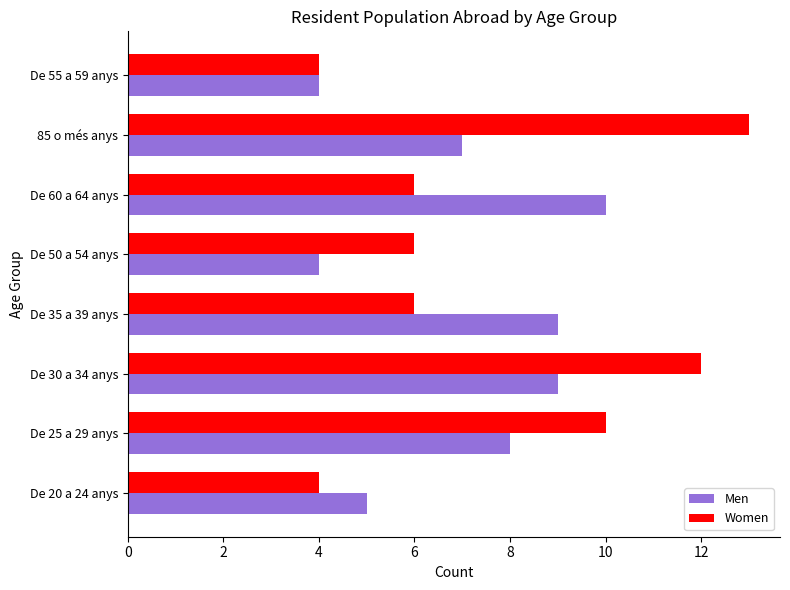

List the series in order of their peak value, lowest first.

Men, Women